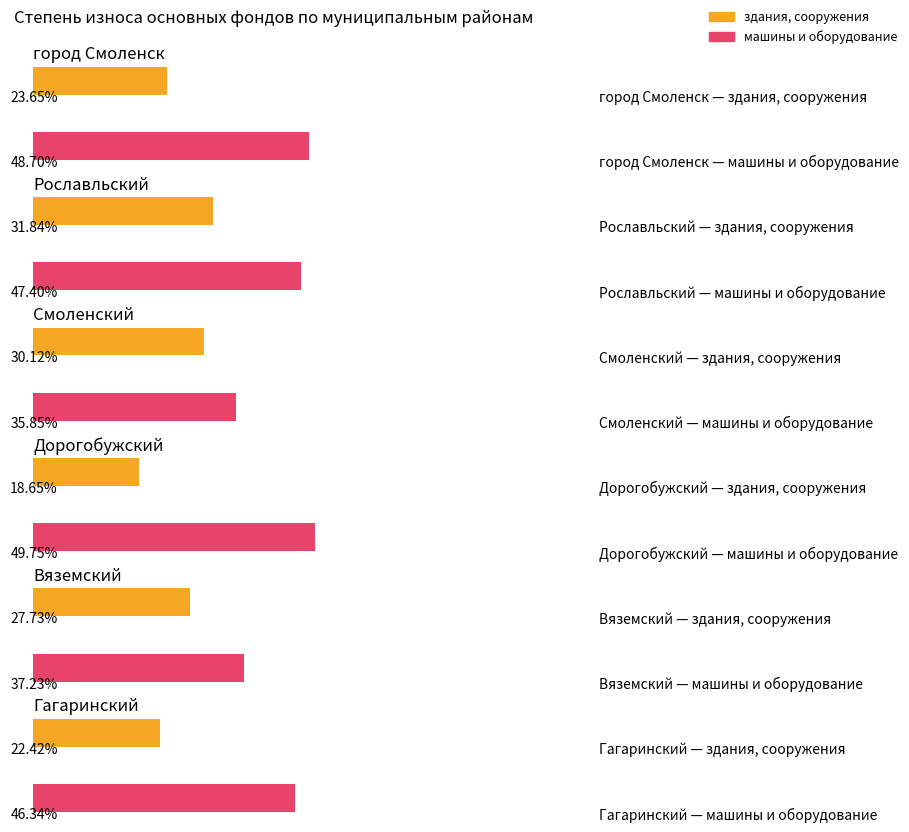

What is the average value of the машины и оборудование series?

44.2